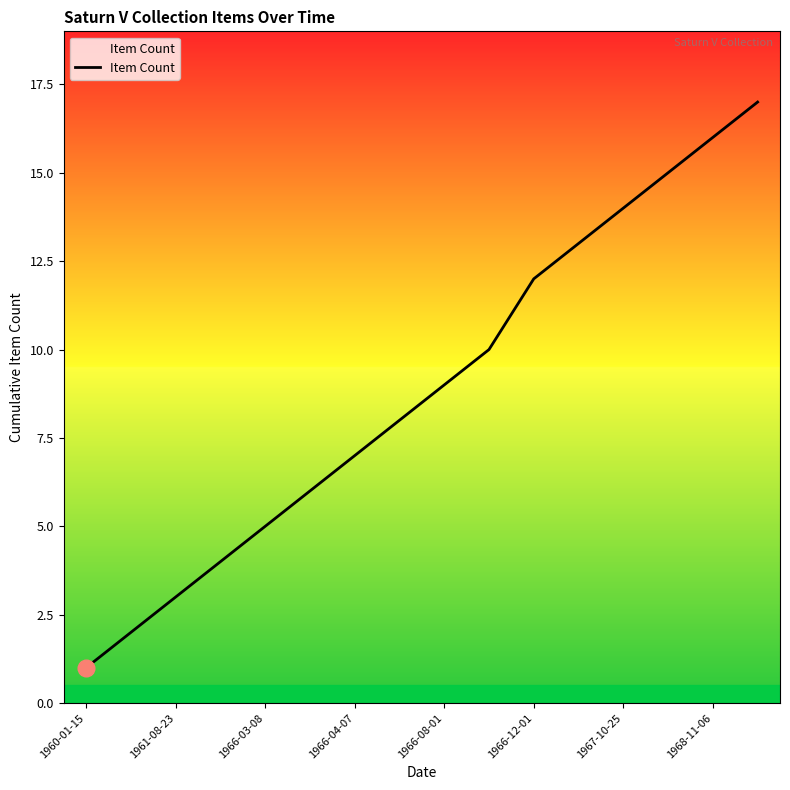

What is the maximum value shown in the chart?

17